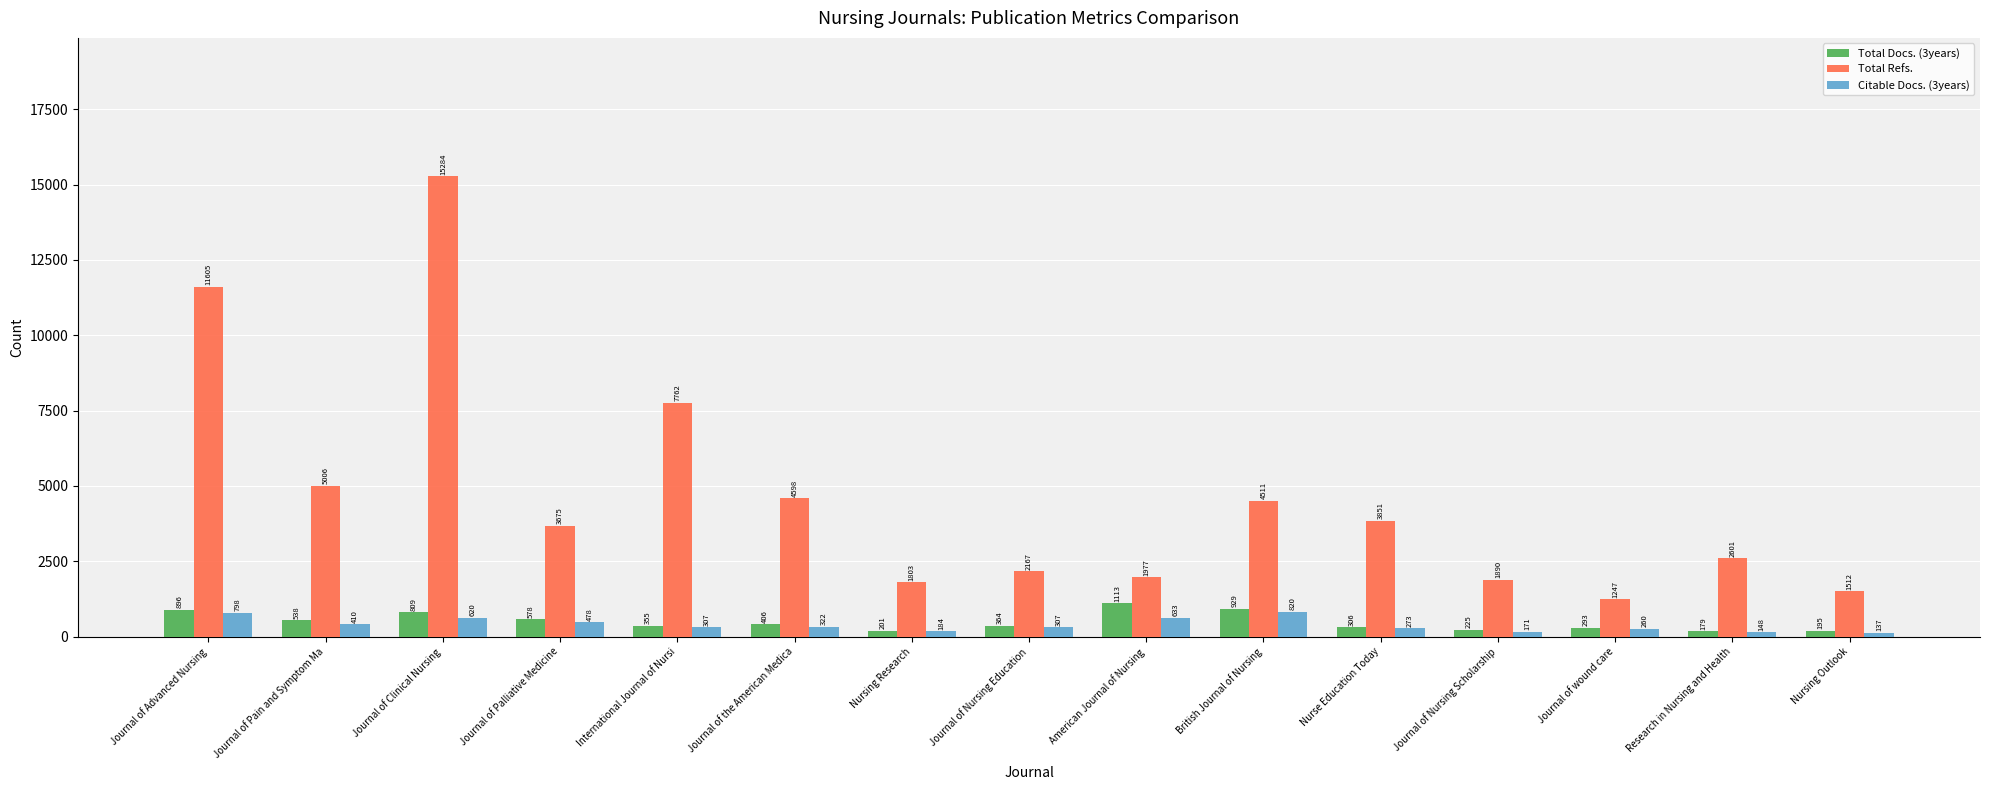

What is the difference between the maximum and minimum values in the Citable Docs. (3years) series?

683